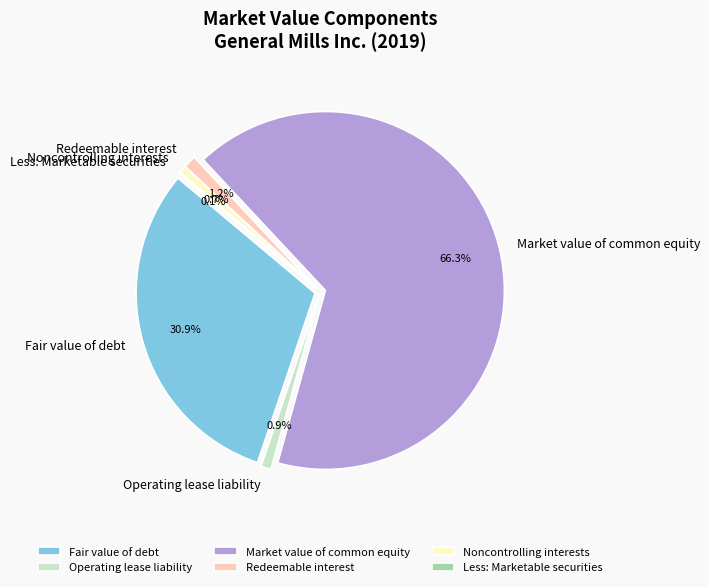

Which has a higher value, Redeemable interest or Noncontrolling interests?

Redeemable interest